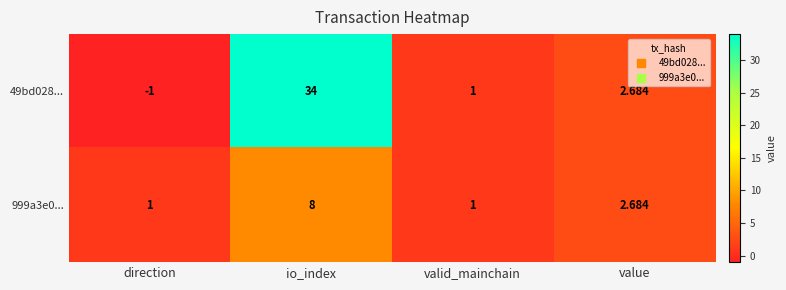

At which label does 49bd028... reach its minimum?

direction